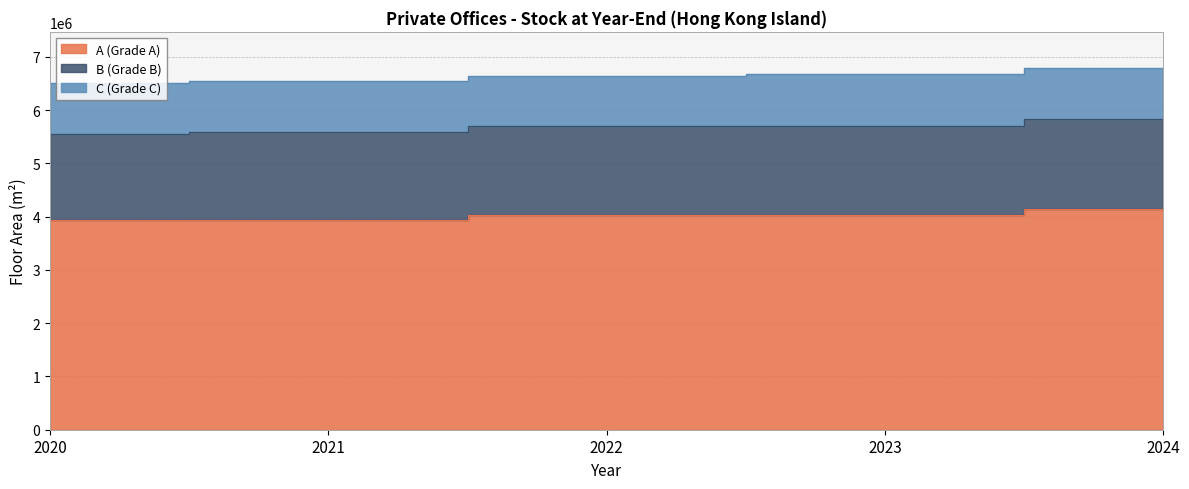

What is the total value across all series at 2020?

6511400